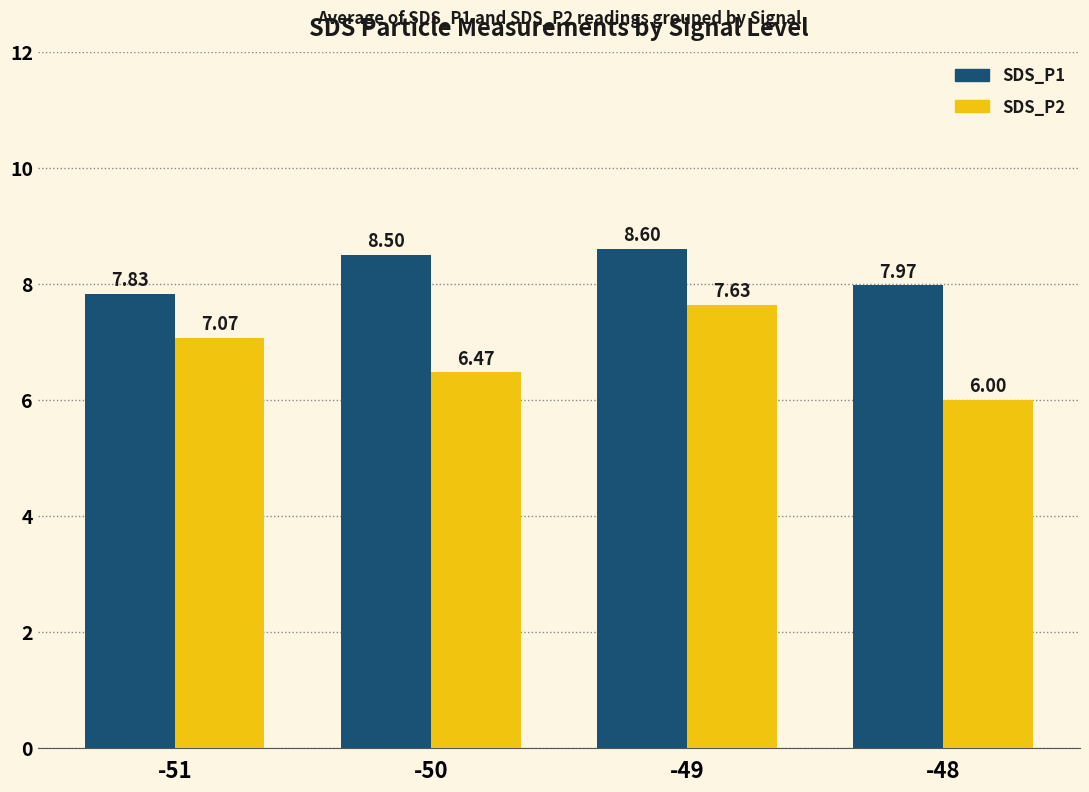

At which label does SDS_P2 reach its peak?

-49